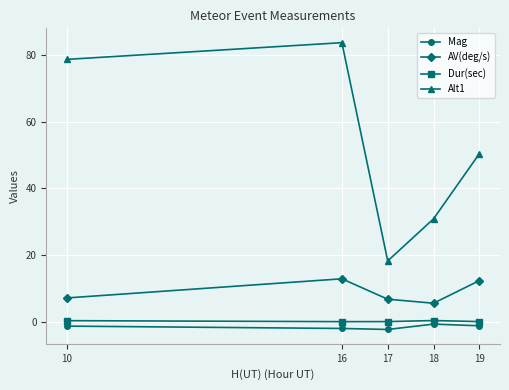

What is the lowest value of the Alt1 series?

18.3